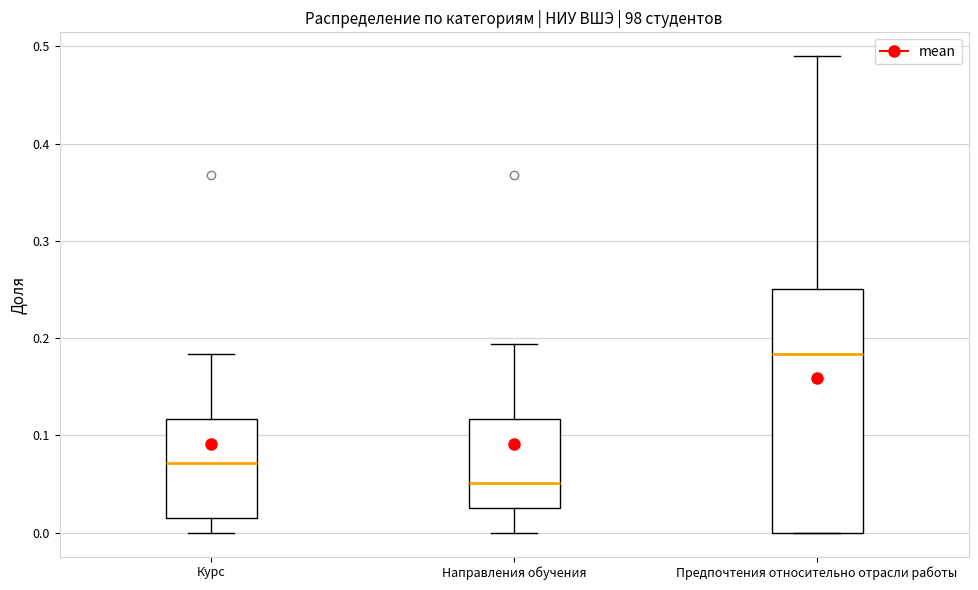

Which box's median line is the lowest?

Направления обучения